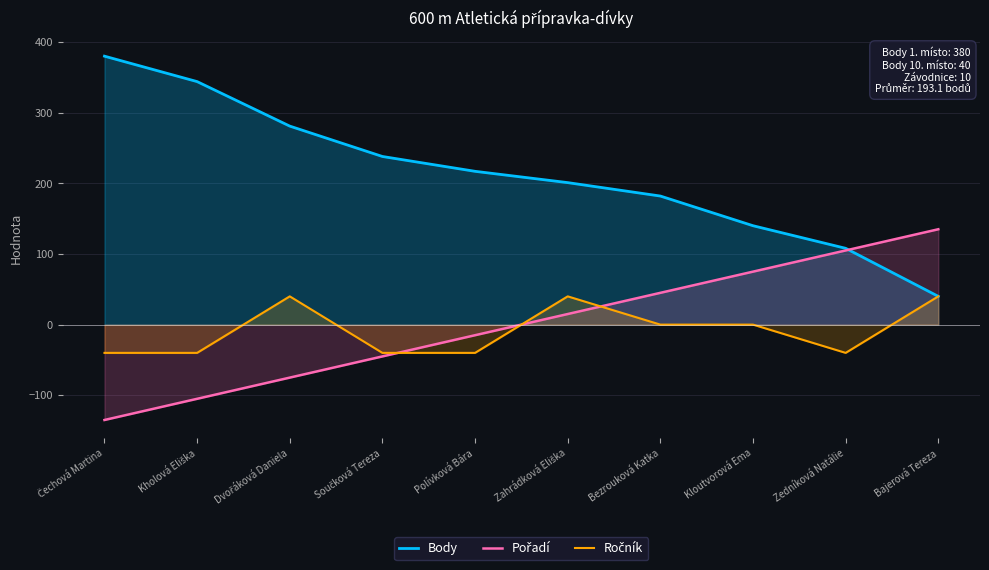

Reading left to right, what are all the values shown in this chart?

Body: Čechová Martina=380	Kholová Eliška=344	Dvořáková Daniela=281	Součková Tereza=238	Polívková Bára=217	Zahrádková Eliška=201	Bezrouková Katka=182	Kloutvorová Ema=140	Zedníková Natálie=108	Bajerová Tereza=40
Pořadí: Čechová Martina=-135	Kholová Eliška=-105	Dvořáková Daniela=-75	Součková Tereza=-45	Polívková Bára=-15	Zahrádková Eliška=15	Bezrouková Katka=45	Kloutvorová Ema=75	Zedníková Natálie=105	Bajerová Tereza=135
Ročník: Čechová Martina=-40	Kholová Eliška=-40	Dvořáková Daniela=40	Součková Tereza=-40	Polívková Bára=-40	Zahrádková Eliška=40	Bezrouková Katka=0	Kloutvorová Ema=0	Zedníková Natálie=-40	Bajerová Tereza=40